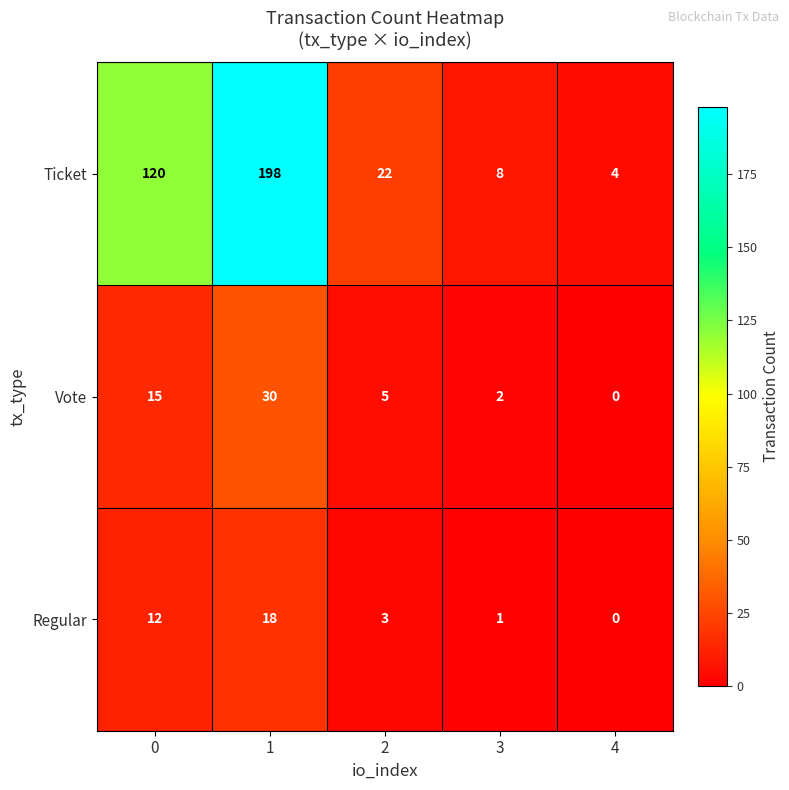

Reading left to right, extract all data points from this chart.

Ticket: 120	198	22	8	4
Vote: 15	30	5	2	0
Regular: 12	18	3	1	0